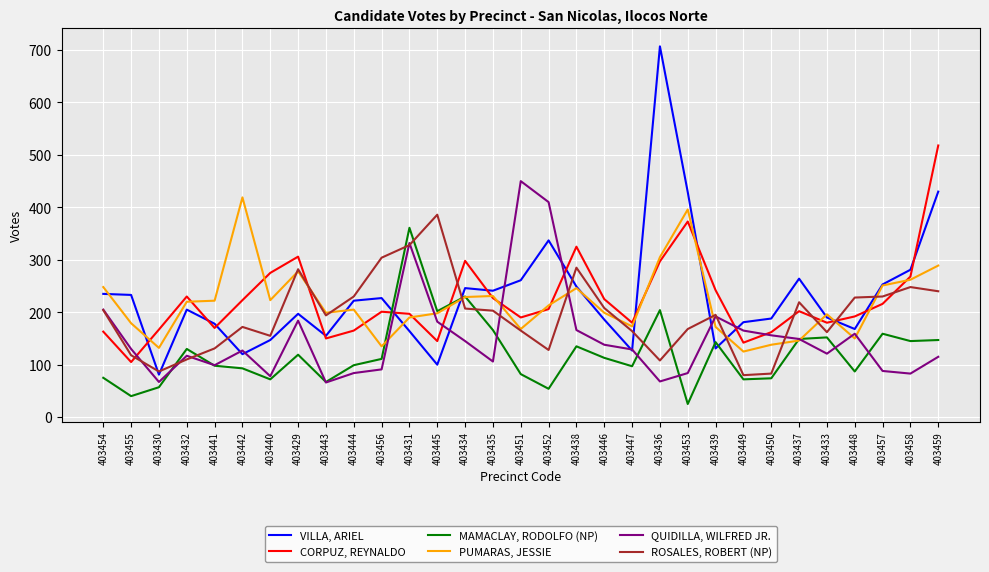

True or false: MAMACLAY, RODOLFO (NP) has a value of 147 at 403459.

True